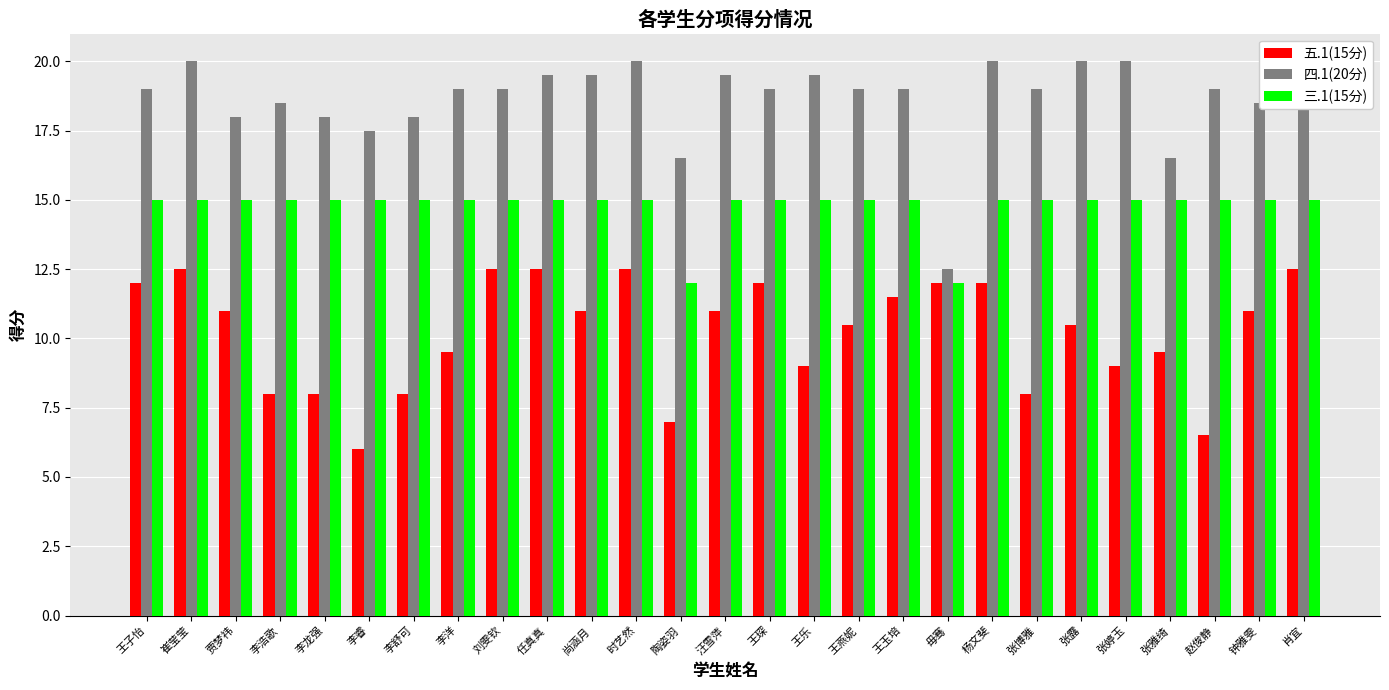

What is the label of the 13th bar from the right?

王琛